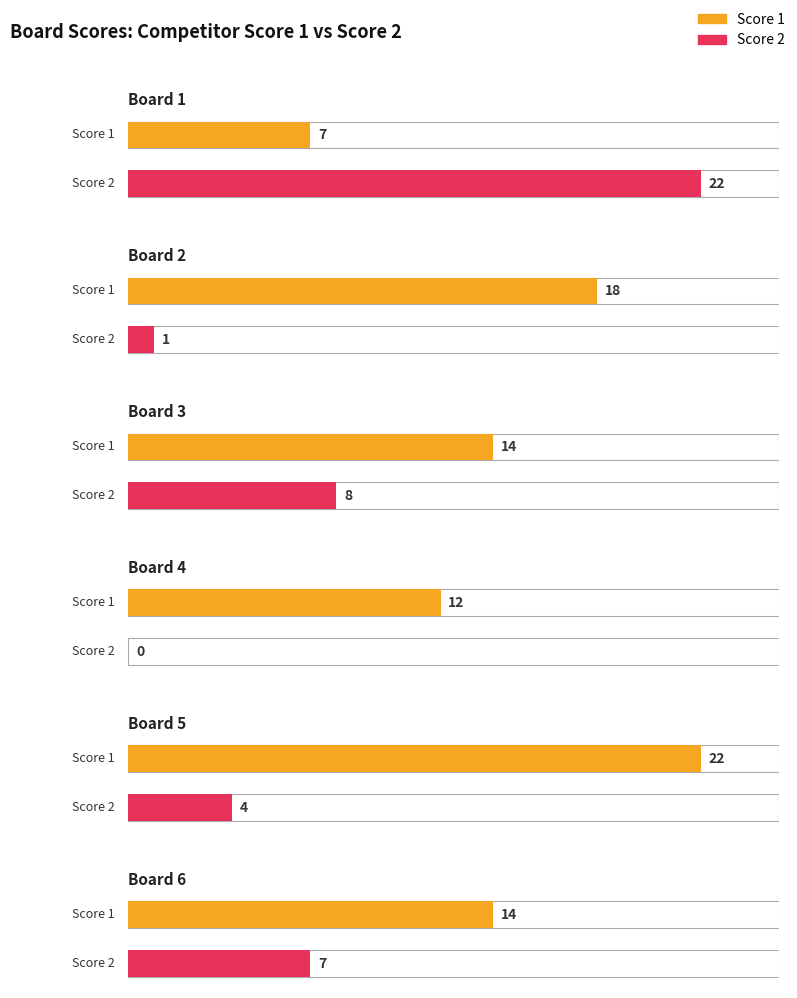

Which series has the widest spread of values?

Score 2